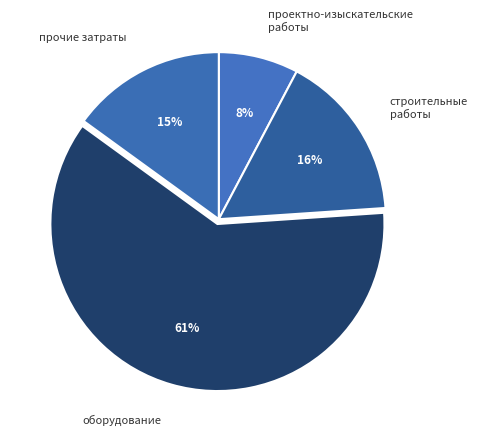

What is the ratio of the value at оборудование to the value at прочие затраты?

4.1